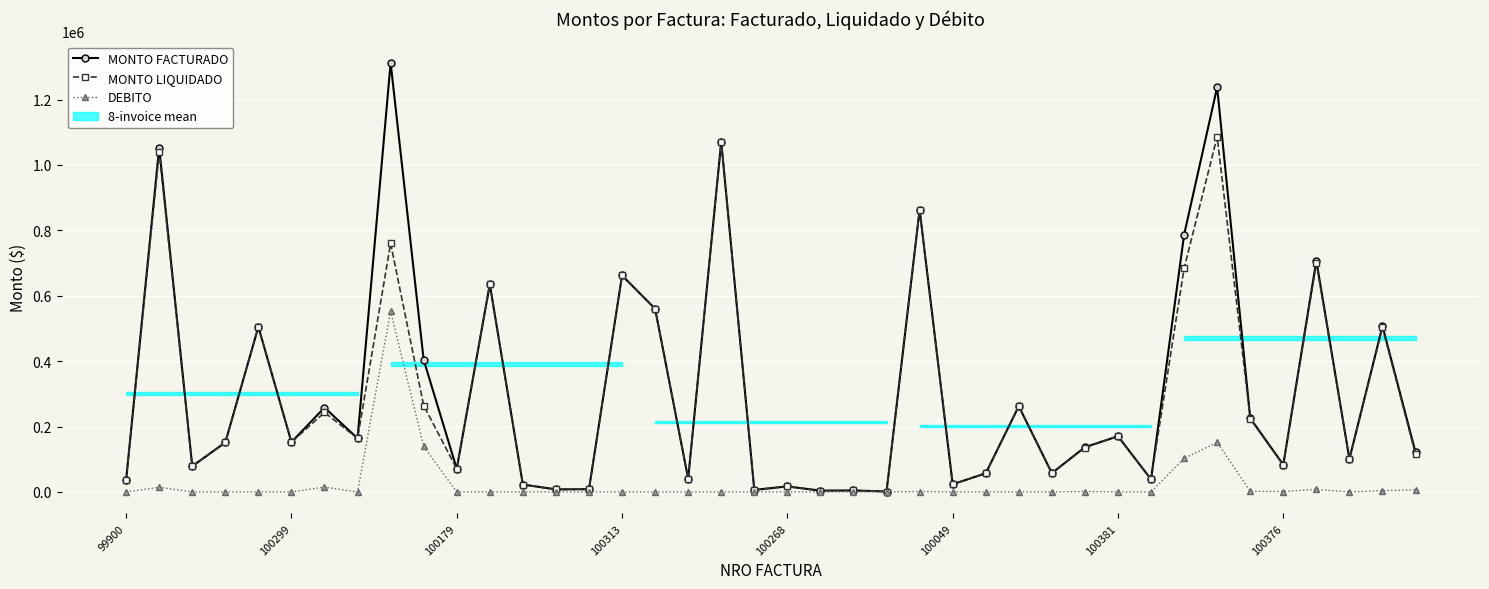

At how many categories does at least one series exceed 928286?

4